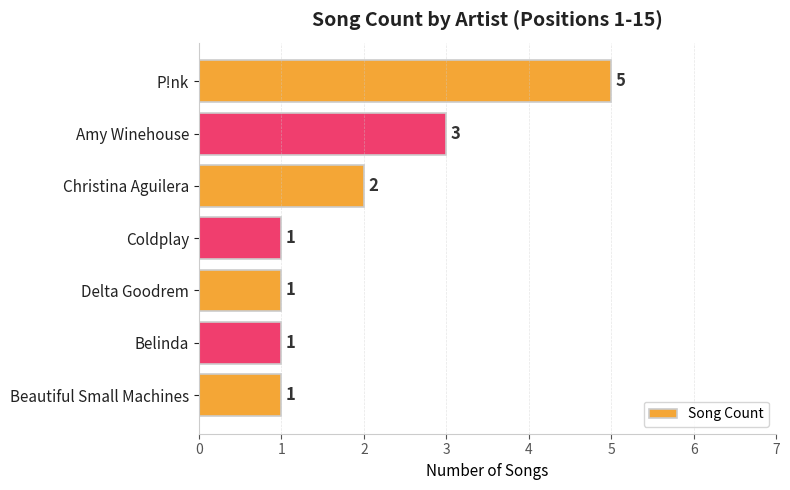

What is the sum of the values at P!nk and Christina Aguilera?

7